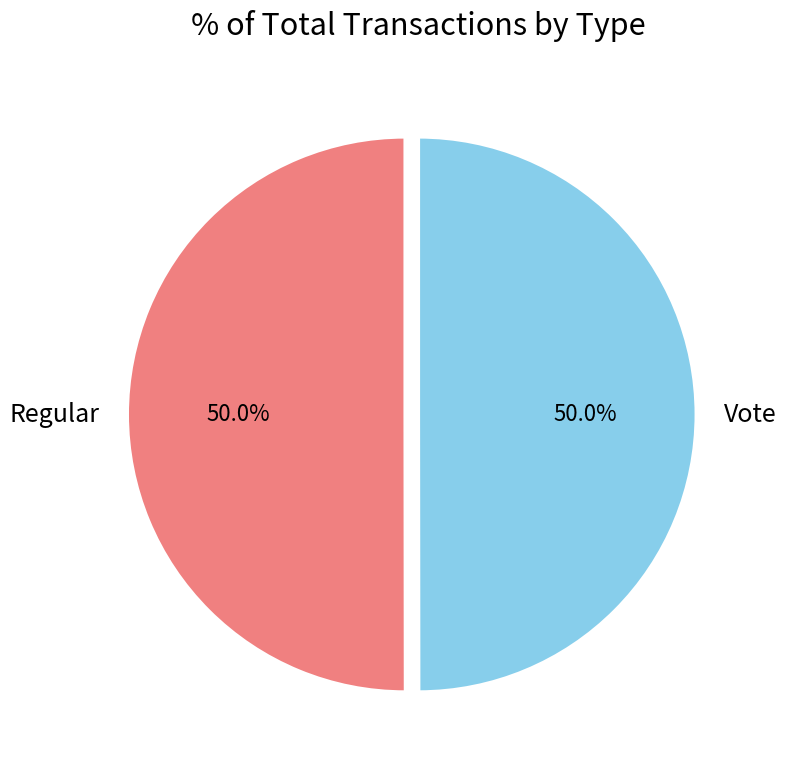

What percentage is NOT represented by Regular?

50.0%